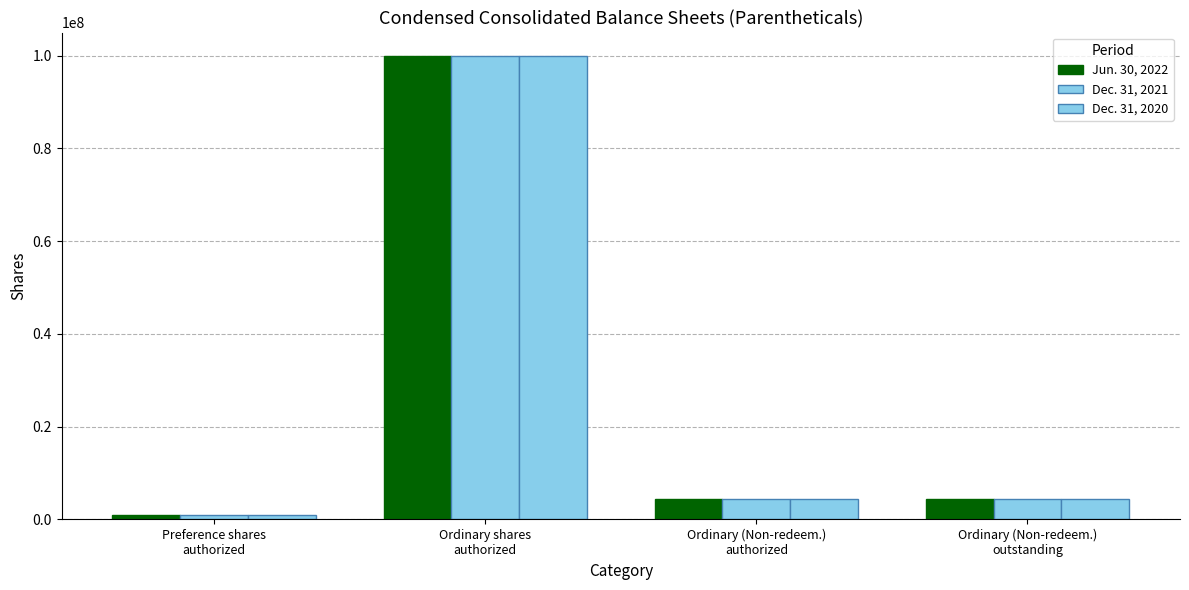

How many data points in Dec. 31, 2020 are less than 4450000?

1